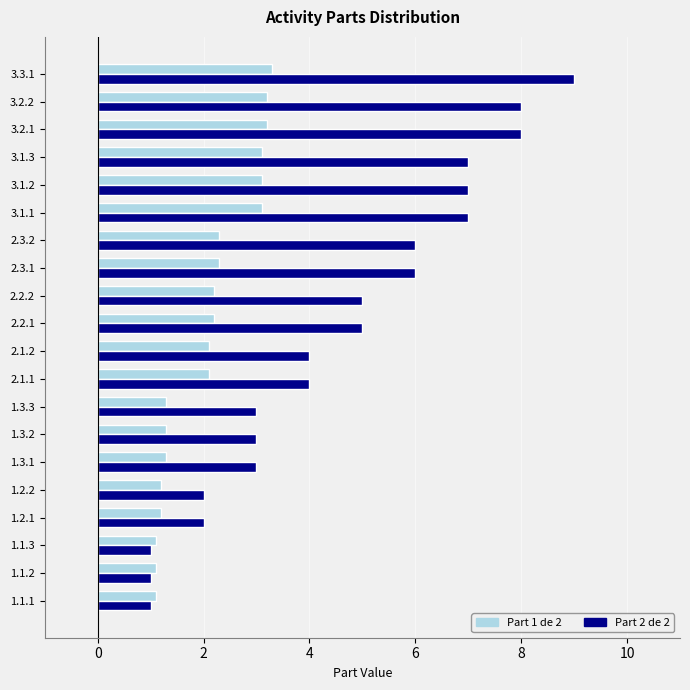

Which series has the widest spread of values?

Part 2 de 2